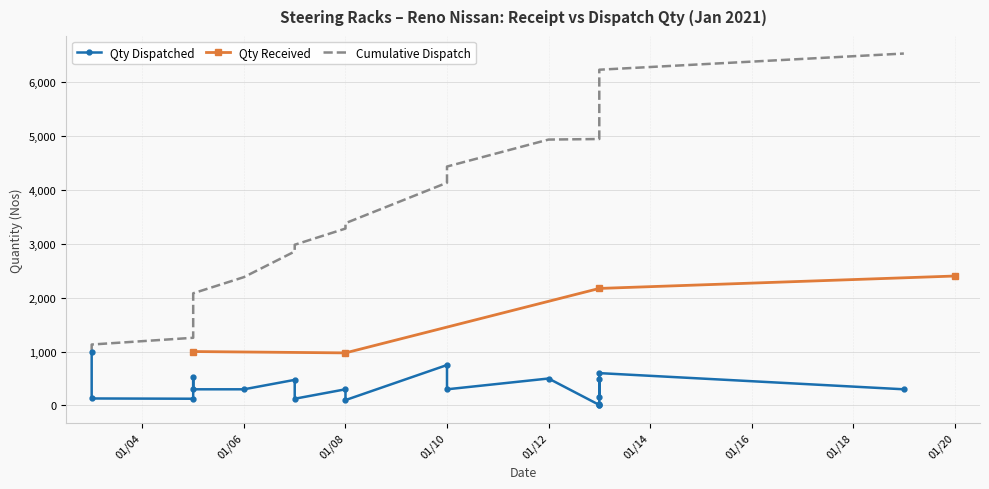

True or false: Qty Received has more than 1 points higher than both neighbors.

False